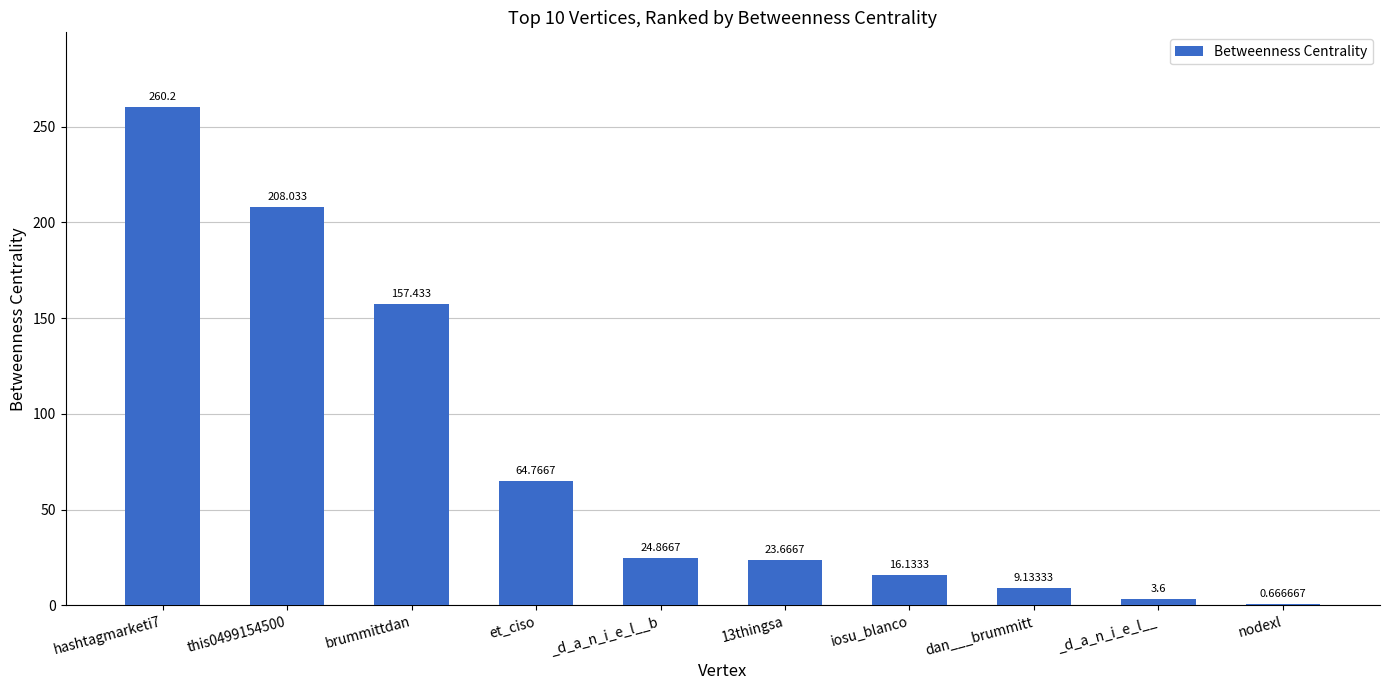

Which category has the highest value across all series?

hashtagmarketi7